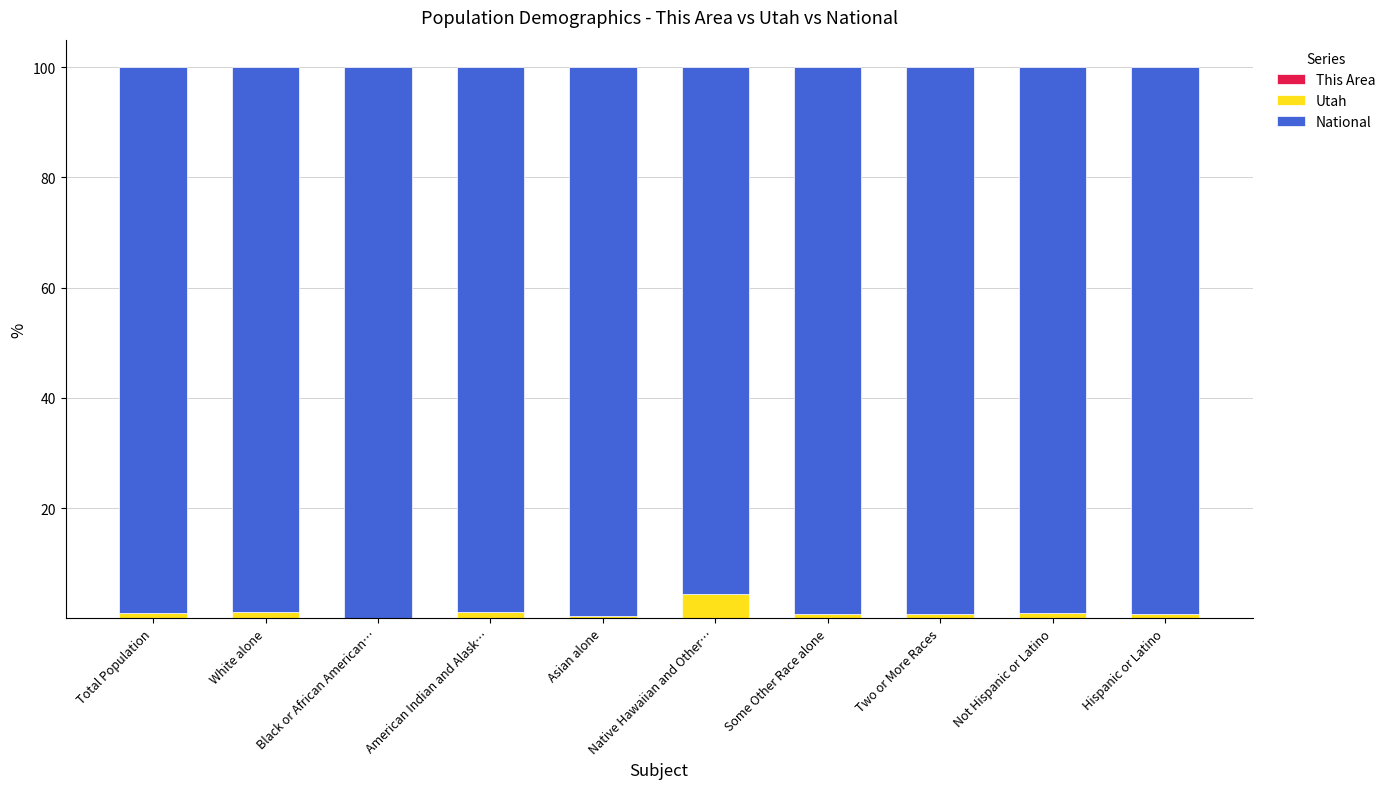

What is the label of the 2nd bar from the left?

White alone